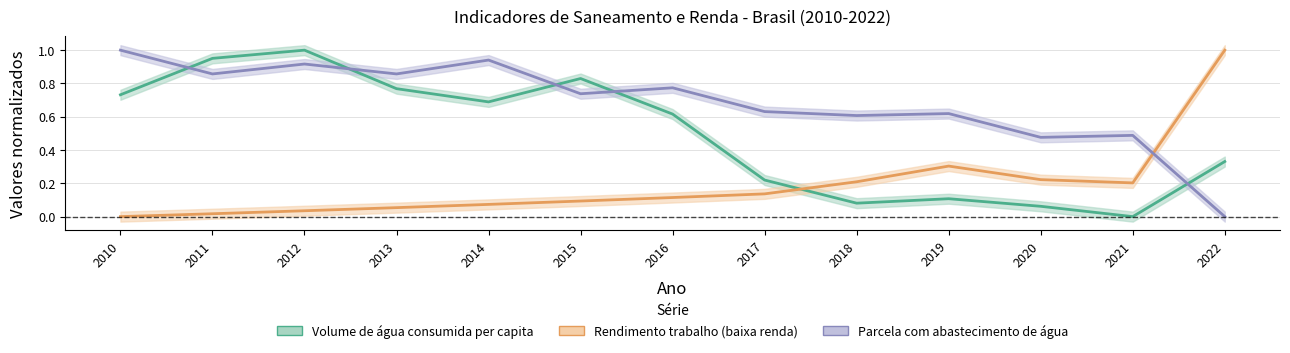

What is the difference between the maximum and minimum values in the Volume de agua consumida per capita series?

1.0